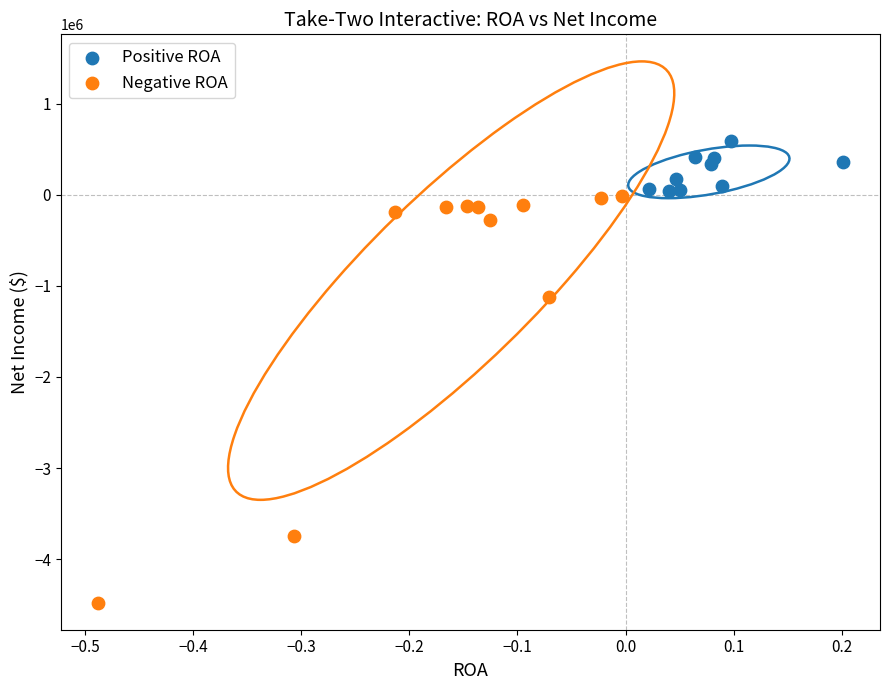

Which series has the widest spread of Y values?

Negative ROA